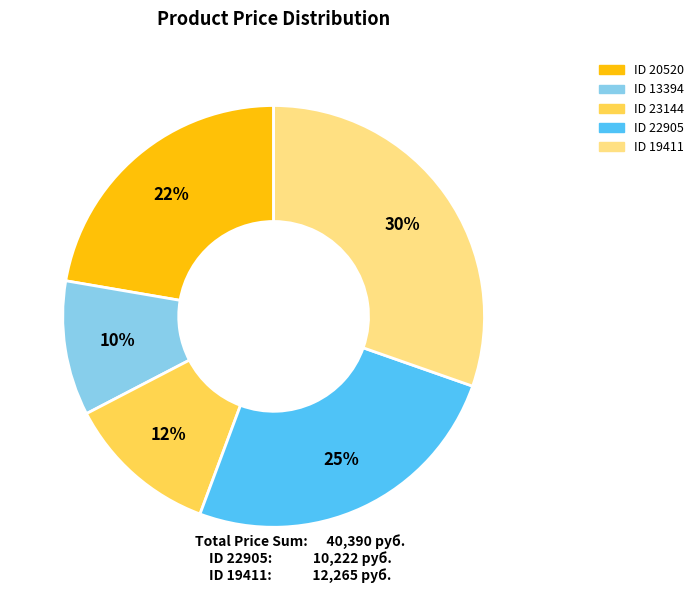

How many segments does this pie chart have?

5